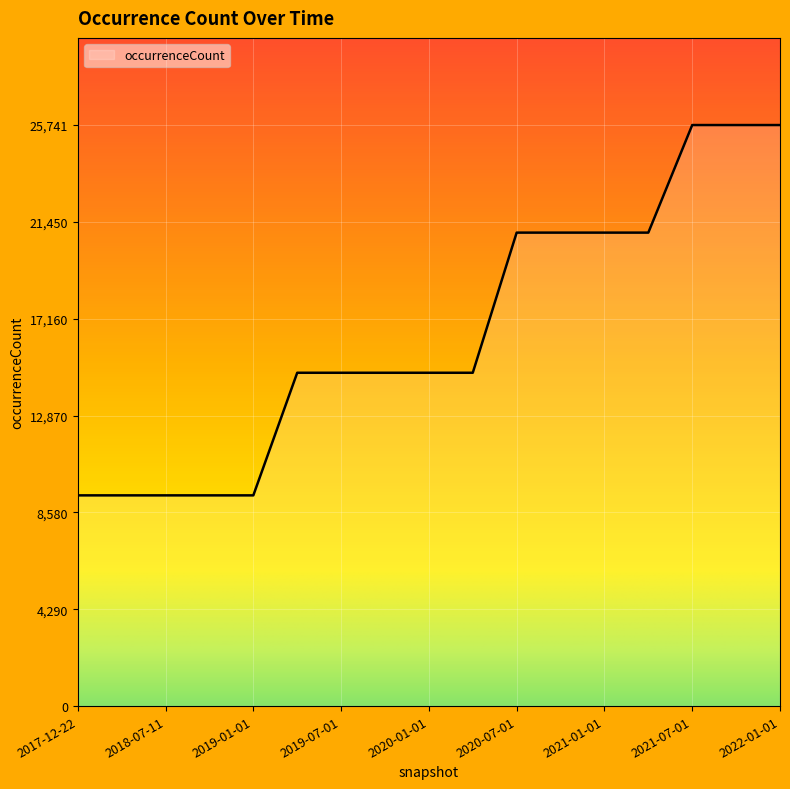

Reading left to right, transcribe all the data shown in this chart.

9335	9335	9335	9335	9335	14767	14767	14767	14767	14767	20975	20975	20975	20975	25741	25741	25741